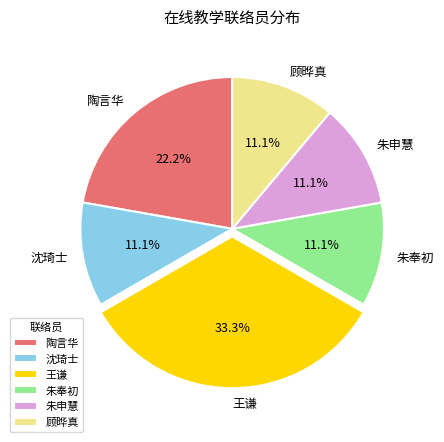

What percentage is the 朱奉初 slice, to the nearest percent?

11%